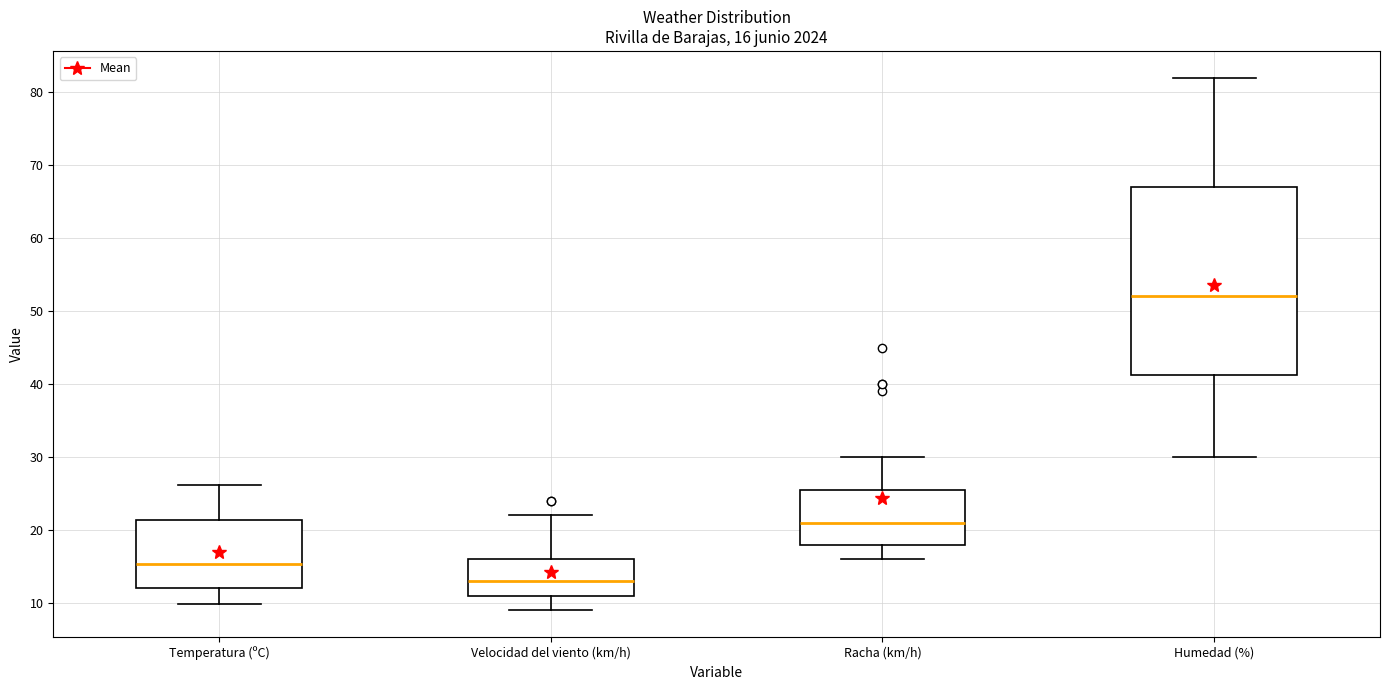

Which box has the highest median line?

Humedad (%)